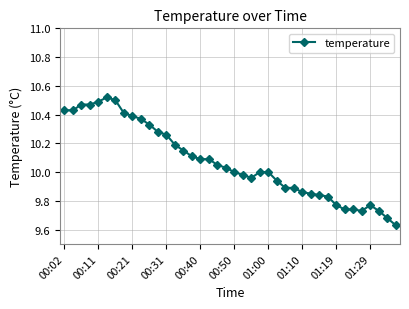

What is the difference between the second highest and second lowest values?

0.8